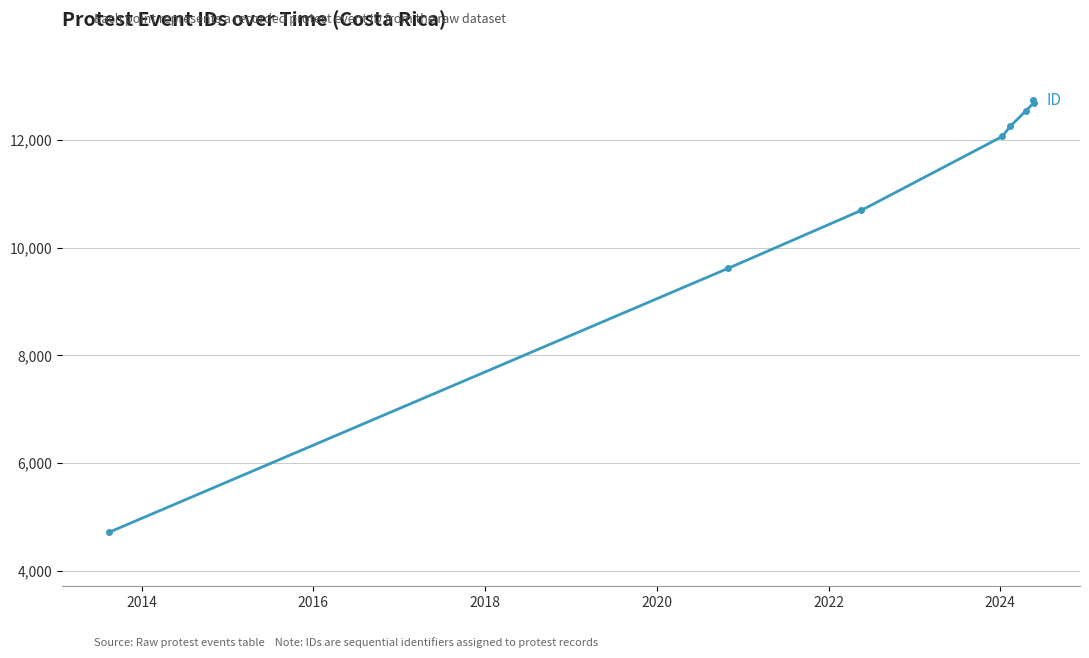

How many categories are shown in the chart?

8